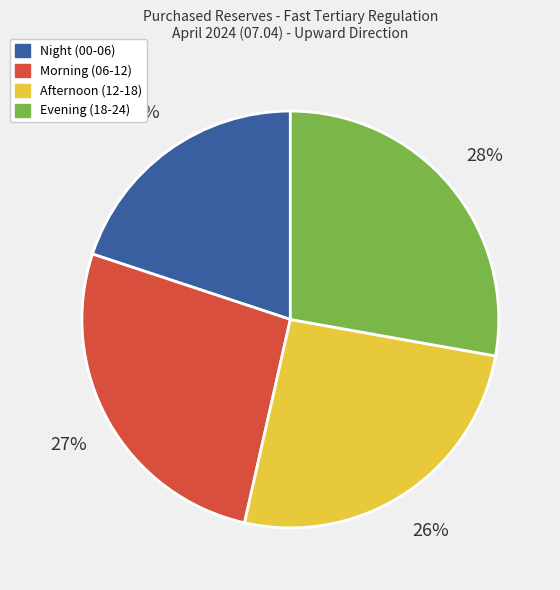

Which category has the smallest portion of the pie?

Night (00-06)